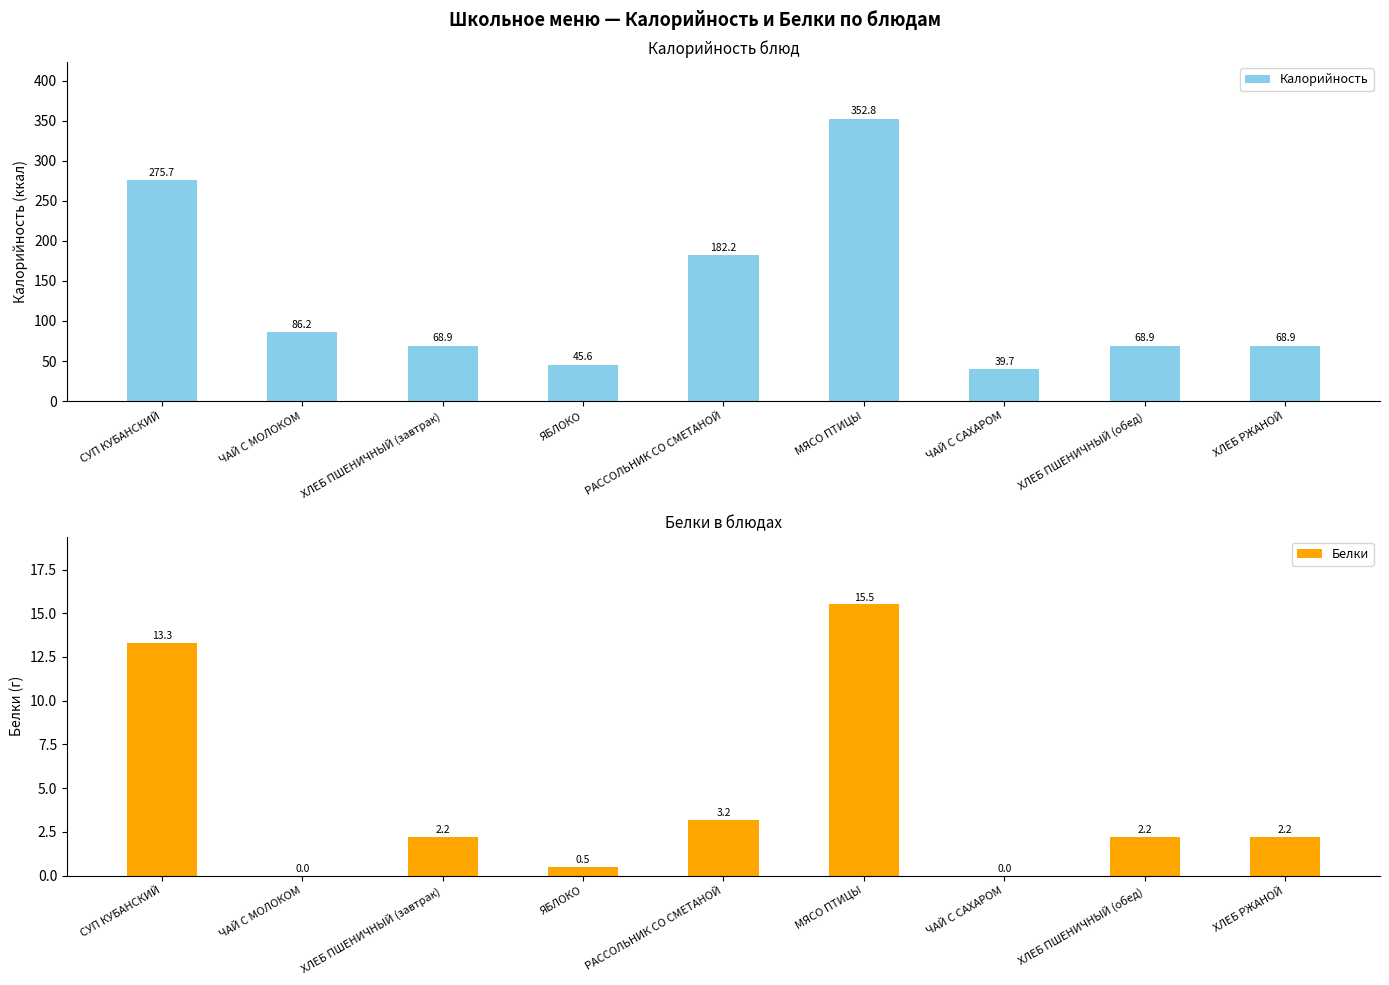

At how many categories does at least one series exceed 318?

1